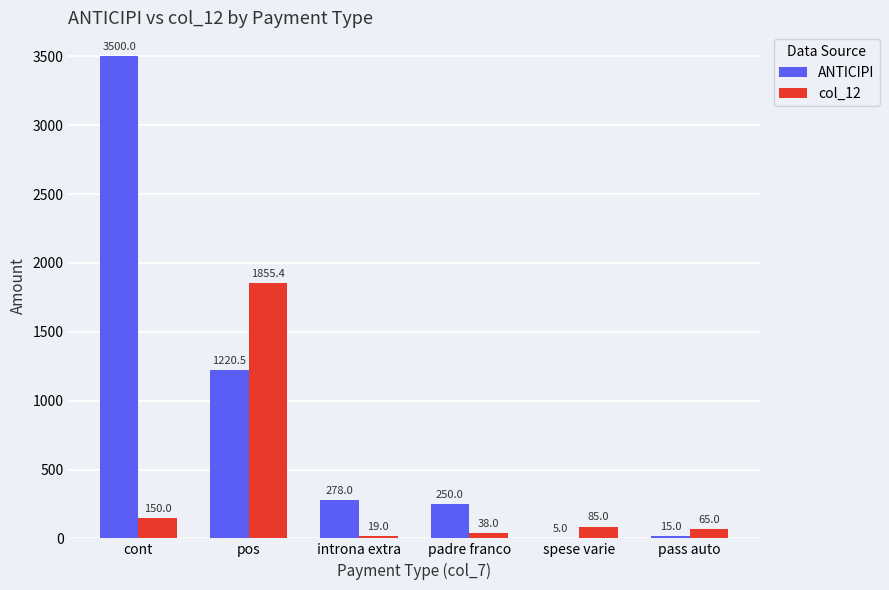

Is the value of ANTICIPI at pos greater than the value of col_12 at pos?

No